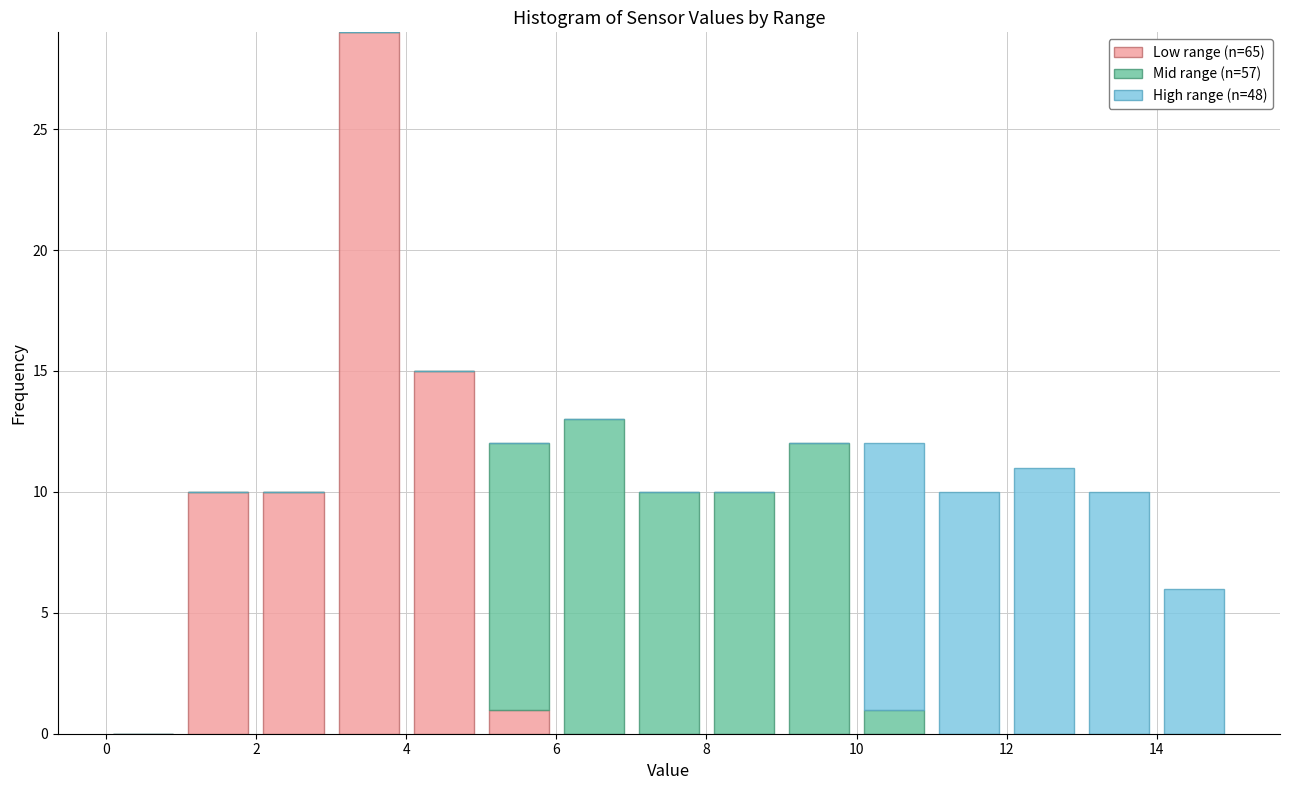

What is the total height of the stacked bar covering 7 to 8 on the x-axis? The values are not printed on the chart, so give them approximately, as read against the axis.

10